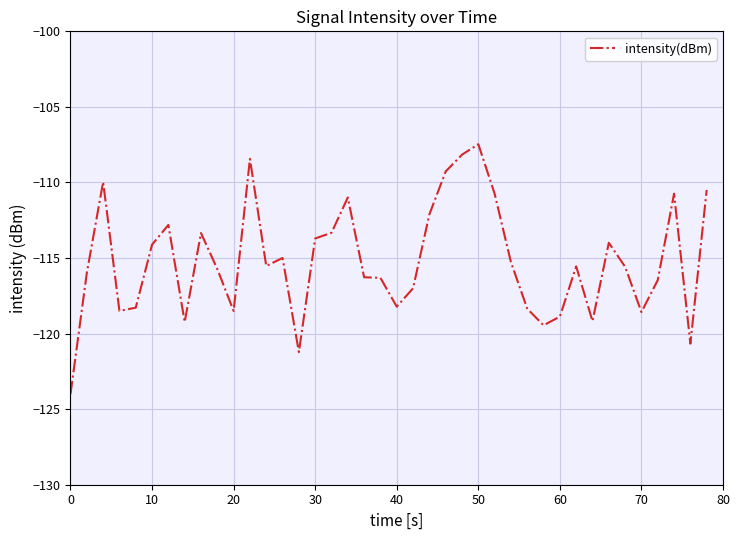

What is the maximum value shown in the chart?

-107.5